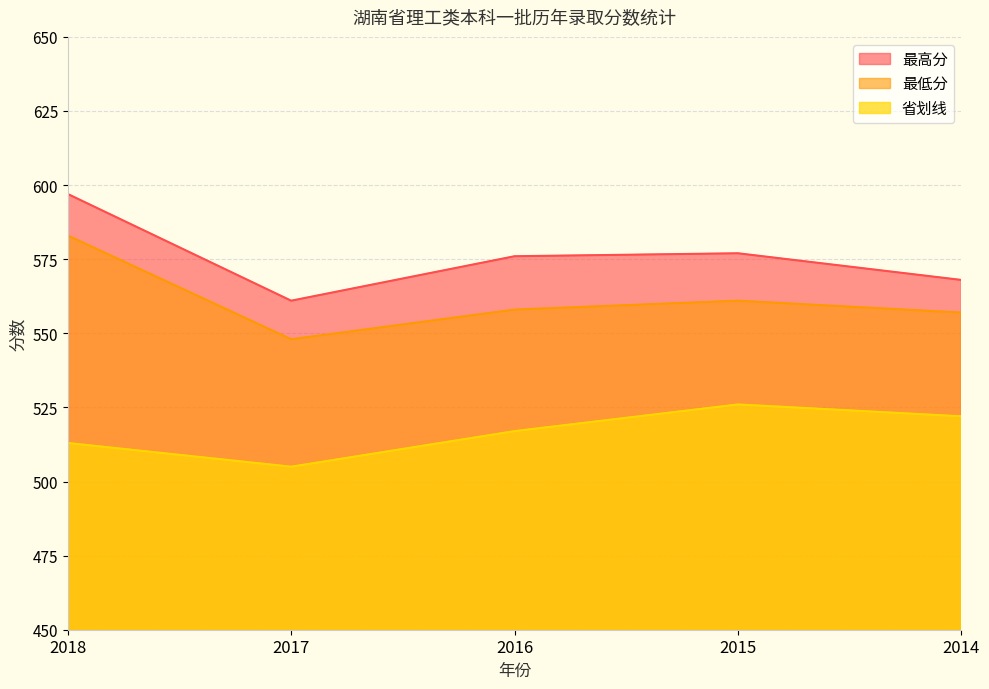

How many interior local peaks does the 最低分 series have?

1